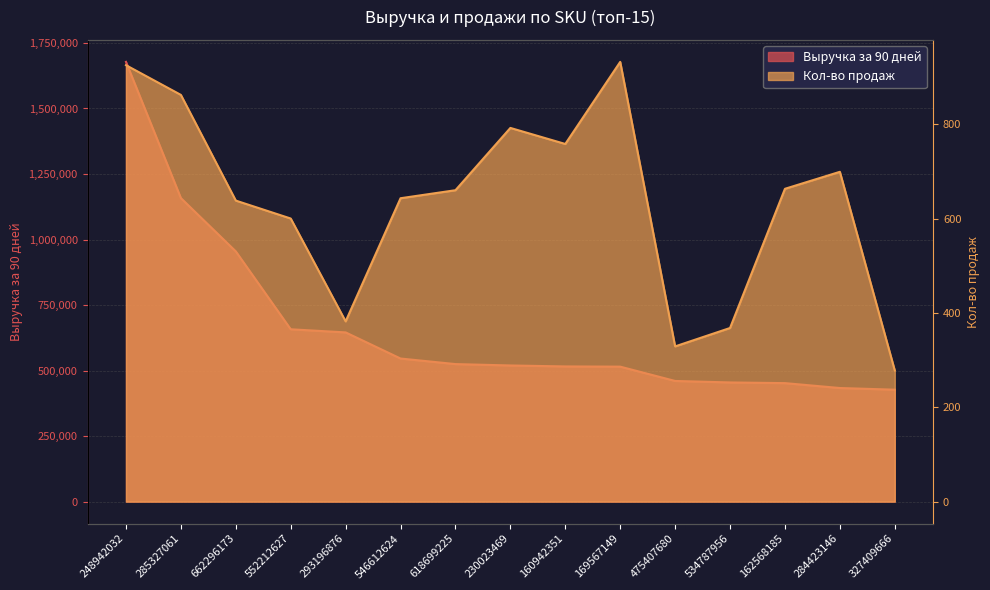

Reading left to right, extract all data points from this chart.

Выручка за 90 дней: 1677786	1157936	954657	657480	645580	545907	524700	519407	515730	514900	460324	454649	452058	433380	427009
Кол-во продаж: 925	862	638	600	382	643	660	792	758	932	329	368	663	699	278